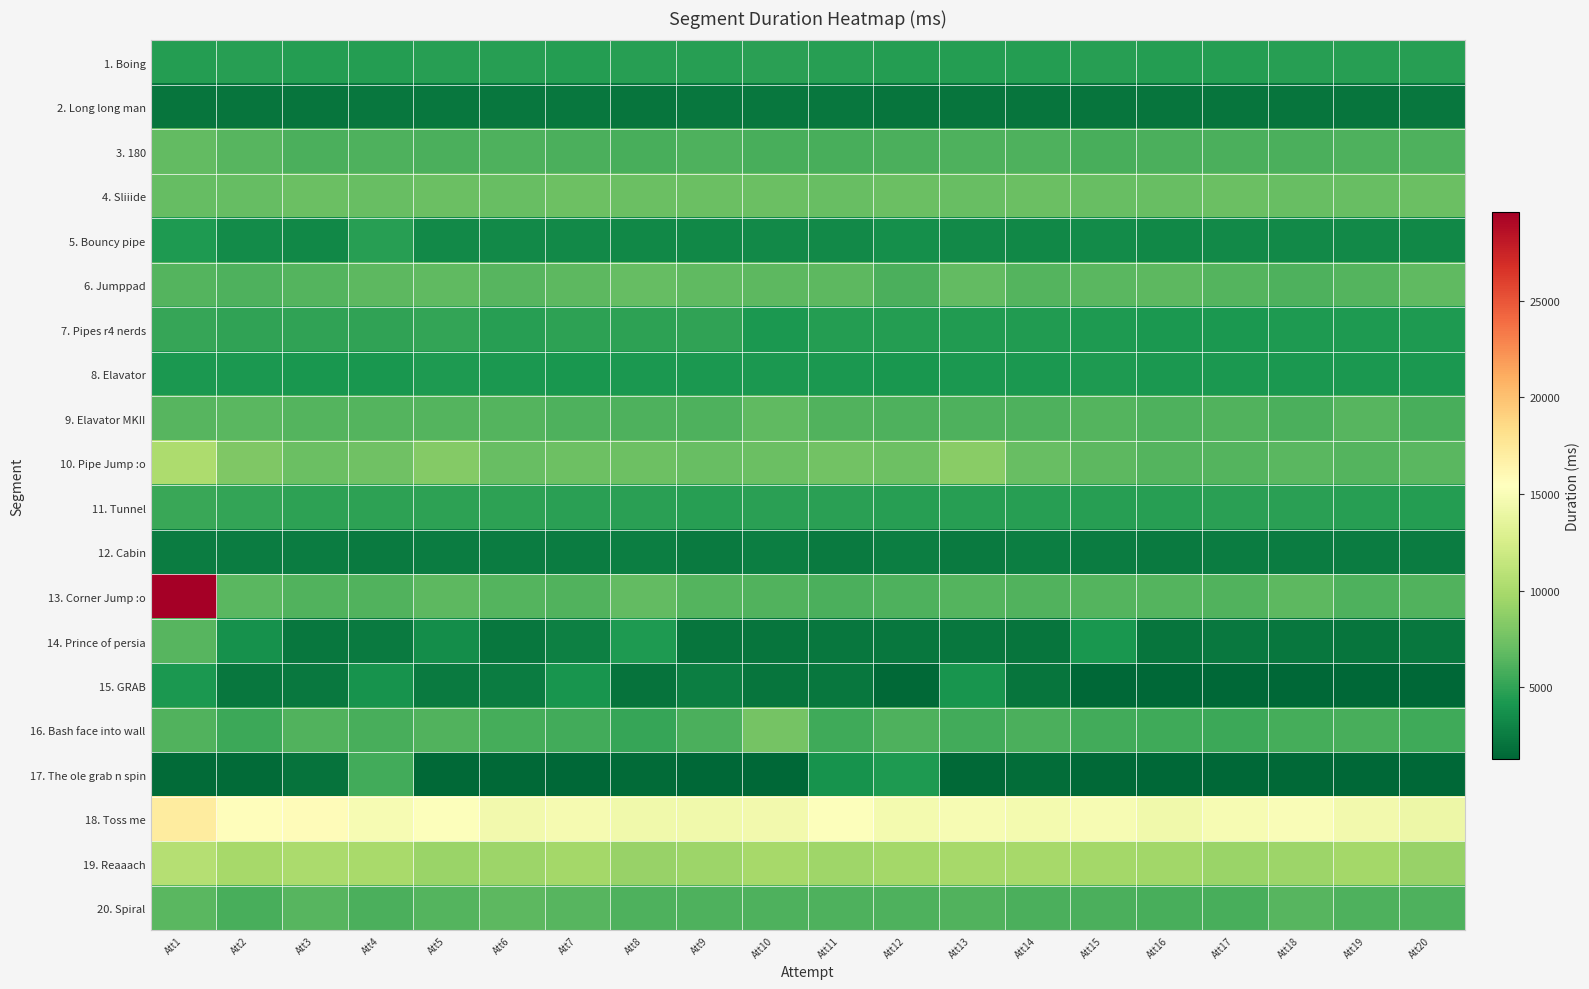

Reading left to right, extract all data points from this chart.

1. Boing: Att1=4587	Att2=4643	Att3=4593	Att4=4579	Att5=4656	Att6=4640	Att7=4577	Att8=4662	Att9=4614	Att10=4763	Att11=4599	Att12=4582	Att13=4594	Att14=4578	Att15=4599	Att16=4583	Att17=4570	Att18=4639	Att19=4623	Att20=4667
2. Long long man: Att1=2101	Att2=2139	Att3=2141	Att4=2172	Att5=2171	Att6=2186	Att7=2199	Att8=2123	Att9=2200	Att10=2181	Att11=2187	Att12=2135	Att13=2089	Att14=2137	Att15=2139	Att16=2143	Att17=2132	Att18=2139	Att19=2157	Att20=2252
3. 180: Att1=6850	Att2=6437	Att3=6015	Att4=6078	Att5=6033	Att6=6076	Att7=5989	Att8=5895	Att9=6081	Att10=5825	Att11=5881	Att12=6026	Att13=6096	Att14=6093	Att15=5884	Att16=6030	Att17=5984	Att18=5993	Att19=6071	Att20=6095
4. Sliiide: Att1=6931	Att2=6960	Att3=7234	Att4=7112	Att5=7234	Att6=7139	Att7=7362	Att8=7154	Att9=7183	Att10=7243	Att11=7117	Att12=7173	Att13=7096	Att14=7172	Att15=7128	Att16=7139	Att17=7171	Att18=7093	Att19=7102	Att20=7231
5. Bouncy pipe: Att1=4284	Att2=3398	Att3=3251	Att4=4662	Att5=3295	Att6=3376	Att7=3268	Att8=3161	Att9=3156	Att10=3343	Att11=3284	Att12=3639	Att13=3311	Att14=3221	Att15=3437	Att16=3265	Att17=3370	Att18=3314	Att19=3322	Att20=3201
6. Jumppad: Att1=6295	Att2=6140	Att3=6364	Att4=6605	Att5=6763	Att6=6468	Att7=6606	Att8=6937	Att9=6723	Att10=6588	Att11=6684	Att12=5984	Att13=6814	Att14=6326	Att15=6520	Att16=6696	Att17=6346	Att18=6120	Att19=6346	Att20=6765
7. Pipes r4 nerds: Att1=5179	Att2=4993	Att3=5031	Att4=4984	Att5=5053	Att6=4676	Att7=4830	Att8=4920	Att9=4981	Att10=4258	Att11=4500	Att12=4516	Att13=4373	Att14=4407	Att15=4305	Att16=4242	Att17=4229	Att18=4348	Att19=4279	Att20=4283
8. Elavator: Att1=4221	Att2=4170	Att3=4144	Att4=4138	Att5=4263	Att6=4217	Att7=4126	Att8=4232	Att9=4184	Att10=4187	Att11=4233	Att12=4083	Att13=4182	Att14=4207	Att15=4264	Att16=4187	Att17=4190	Att18=4174	Att19=4192	Att20=4208
9. Elavator MKII: Att1=6369	Att2=6565	Att3=6287	Att4=6357	Att5=6328	Att6=6297	Att7=6093	Att8=6141	Att9=6084	Att10=6801	Att11=6199	Att12=6054	Att13=6073	Att14=6065	Att15=6284	Att16=6098	Att17=6171	Att18=6015	Att19=6370	Att20=5879
10. Pipe Jump :o: Att1=10179	Att2=8119	Att3=7235	Att4=7391	Att5=8266	Att6=7095	Att7=7265	Att8=7324	Att9=7088	Att10=7234	Att11=7518	Att12=7340	Att13=8479	Att14=7063	Att15=6685	Att16=6352	Att17=6345	Att18=6484	Att19=6330	Att20=6534
11. Tunnel: Att1=5338	Att2=5048	Att3=4862	Att4=4874	Att5=4842	Att6=4846	Att7=4800	Att8=4752	Att9=4674	Att10=4717	Att11=4767	Att12=4613	Att13=4640	Att14=4670	Att15=4607	Att16=4663	Att17=4766	Att18=4736	Att19=4653	Att20=4593
12. Cabin: Att1=2514	Att2=2594	Att3=2581	Att4=2485	Att5=2518	Att6=2580	Att7=2579	Att8=2620	Att9=2487	Att10=2648	Att11=2449	Att12=2674	Att13=2397	Att14=2622	Att15=2586	Att16=2463	Att17=2534	Att18=2563	Att19=2566	Att20=2530
13. Corner Jump :o: Att1=29615	Att2=6542	Att3=6190	Att4=6221	Att5=6625	Att6=6320	Att7=6197	Att8=6886	Att9=6334	Att10=6214	Att11=5986	Att12=6038	Att13=6330	Att14=6221	Att15=6269	Att16=6255	Att17=6222	Att18=6621	Att19=6114	Att20=6186
14. Prince of persia: Att1=6371	Att2=3750	Att3=2182	Att4=2401	Att5=3578	Att6=2210	Att7=2782	Att8=4296	Att9=2068	Att10=2133	Att11=2231	Att12=2204	Att13=2169	Att14=2128	Att15=4104	Att16=2143	Att17=2302	Att18=2252	Att19=2089	Att20=2221
15. GRAB: Att1=4232	Att2=2235	Att3=2300	Att4=3827	Att5=2389	Att6=2572	Att7=3987	Att8=2029	Att9=2695	Att10=2092	Att11=2268	Att12=1404	Att13=3998	Att14=2128	Att15=1371	Att16=1273	Att17=1379	Att18=1311	Att19=1296	Att20=1317
16. Bash face into wall: Att1=6234	Att2=5411	Att3=6151	Att4=5922	Att5=6145	Att6=5797	Att7=5667	Att8=5212	Att9=6018	Att10=7611	Att11=5483	Att12=6131	Att13=5613	Att14=6015	Att15=5615	Att16=5485	Att17=5401	Att18=5752	Att19=5837	Att20=5513
17. The ole grab n spin: Att1=1534	Att2=1514	Att3=1969	Att4=5659	Att5=1390	Att6=1409	Att7=1359	Att8=1562	Att9=1323	Att10=1349	Att11=3891	Att12=4288	Att13=1479	Att14=1702	Att15=1411	Att16=1356	Att17=1311	Att18=1411	Att19=1337	Att20=1379
18. Toss me: Att1=17146	Att2=15652	Att3=15732	Att4=14890	Att5=15247	Att6=14487	Att7=14767	Att8=14430	Att9=14418	Att10=14454	Att11=15332	Att12=14611	Att13=14781	Att14=14611	Att15=14844	Att16=14353	Att17=14836	Att18=15023	Att19=14496	Att20=14187
19. Reaaach: Att1=10580	Att2=9875	Att3=10109	Att4=9912	Att5=9344	Att6=9432	Att7=9741	Att8=9187	Att9=9365	Att10=9894	Att11=9467	Att12=9701	Att13=9824	Att14=9898	Att15=9737	Att16=9660	Att17=9344	Att18=9432	Att19=9741	Att20=9187
20. Spiral: Att1=6545	Att2=5895	Att3=6423	Att4=5962	Att5=6347	Att6=6590	Att7=6411	Att8=6084	Att9=6130	Att10=6068	Att11=6133	Att12=6043	Att13=6156	Att14=5934	Att15=5975	Att16=5899	Att17=5885	Att18=6411	Att19=6084	Att20=6130